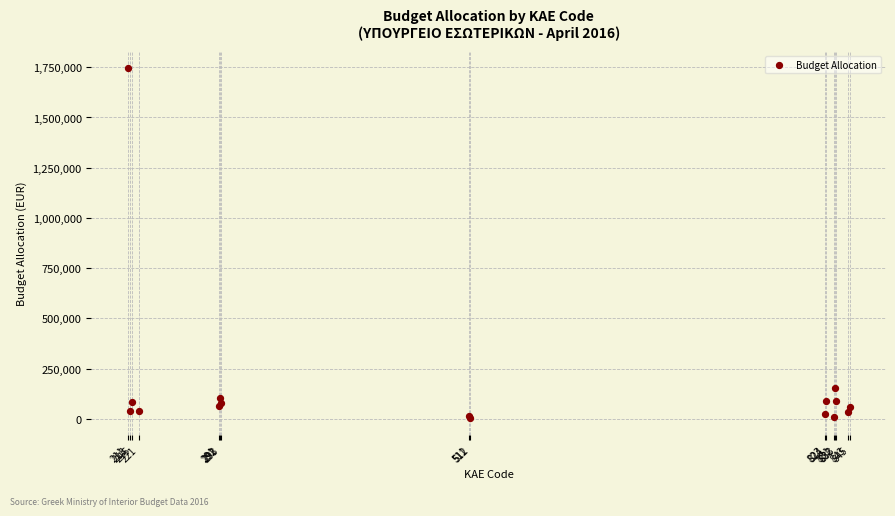

What Y value in the scatter plot is closest to 875750?

151000